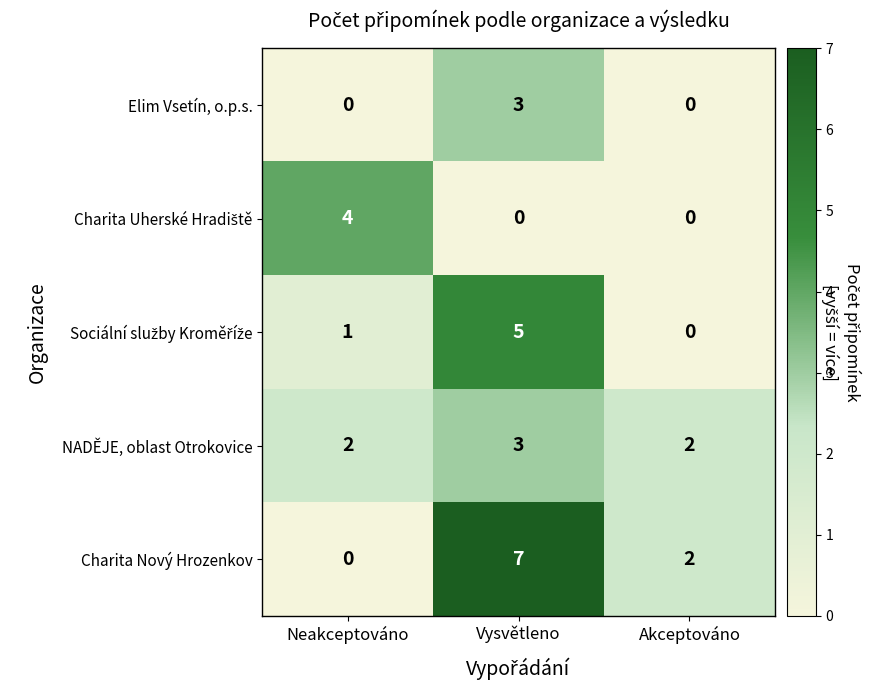

What is the sum of the Elim Vsetín, o.p.s. values at Neakceptováno and Vysvětleno?

3